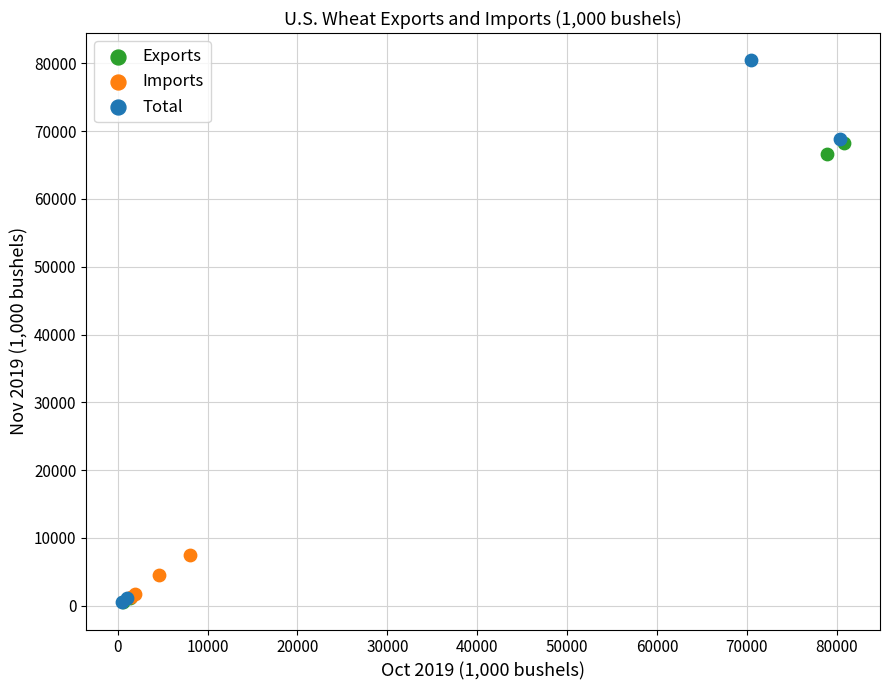

Which series contains the highest Y value?

Total